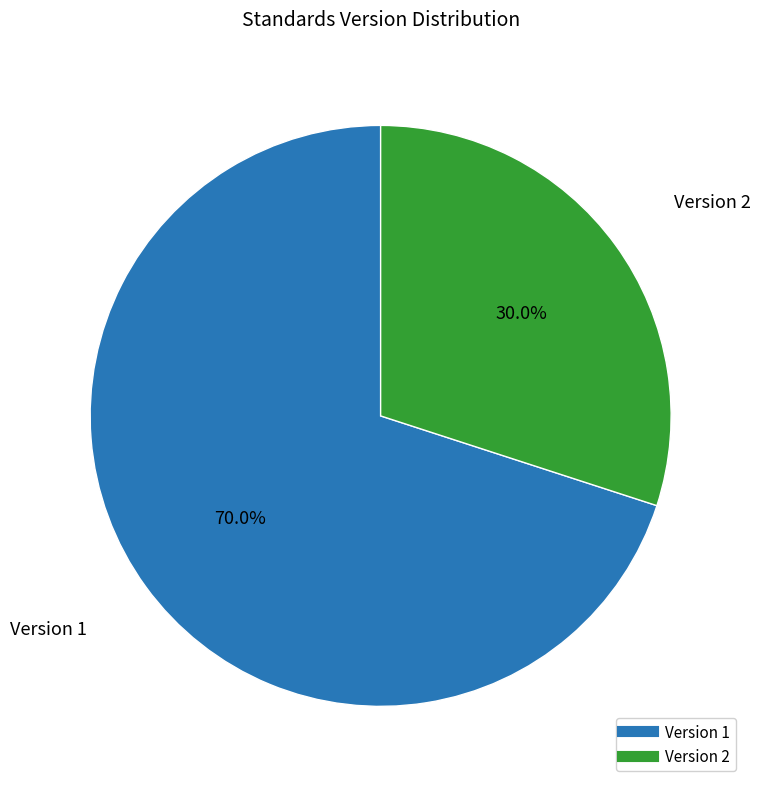

Do Version 1 and Version 2 together represent more than half of the pie?

Yes